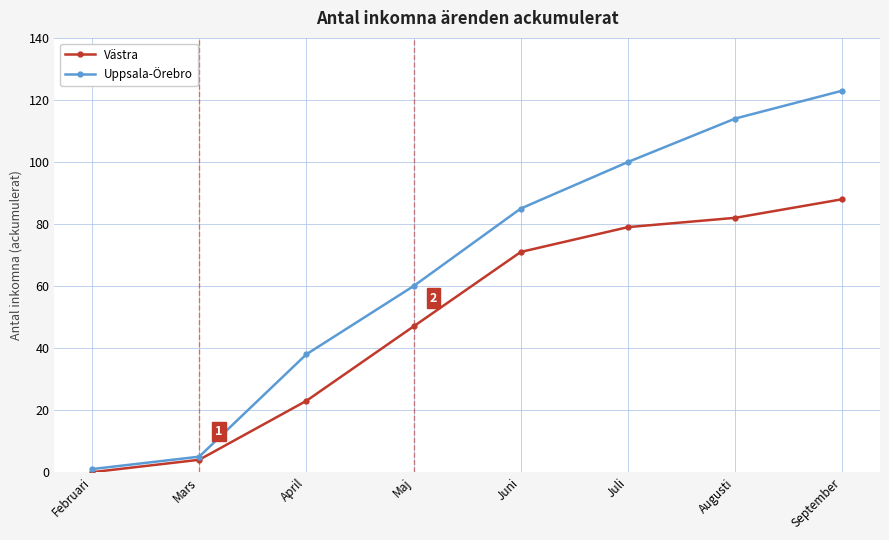

What is the maximum value shown in the chart?

123